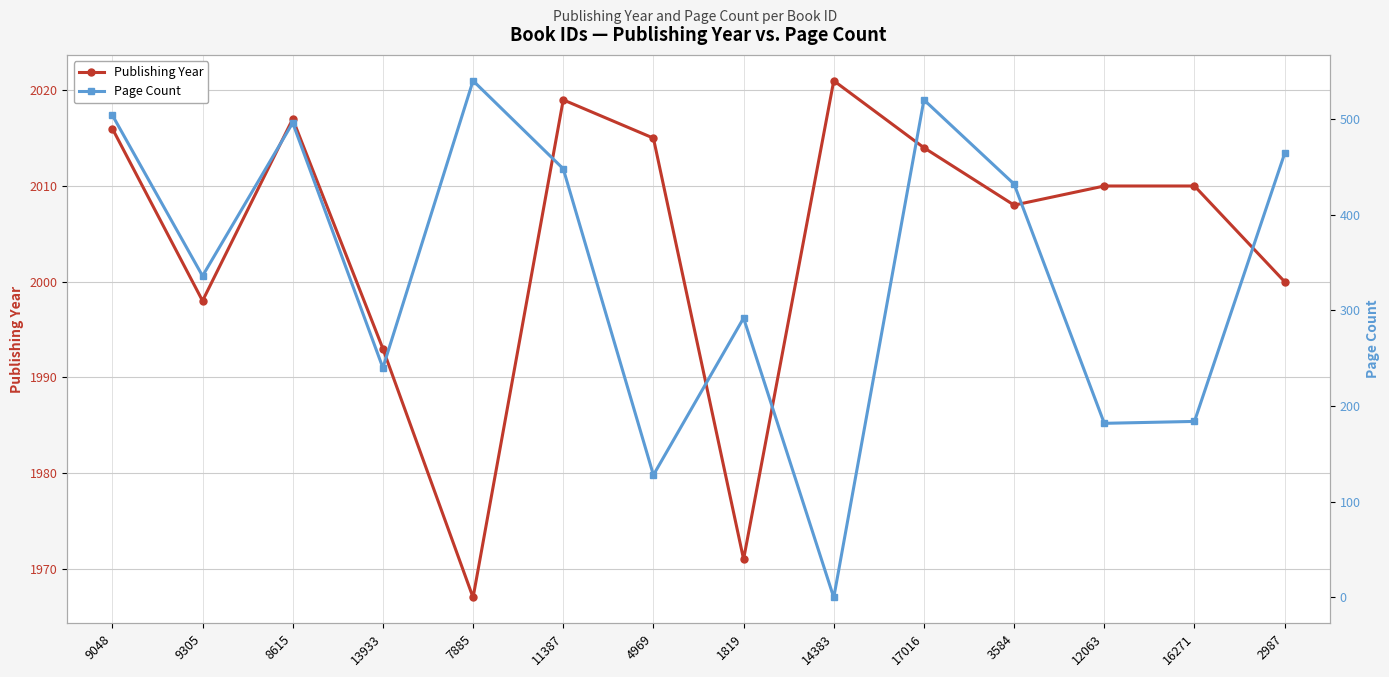

What is the average value of the Publishing Year series?

2004